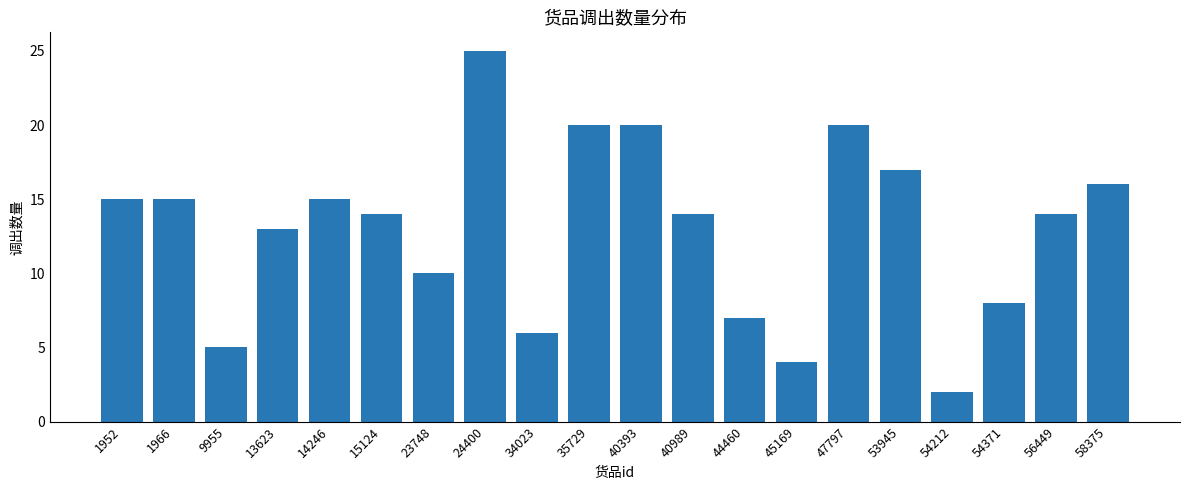

How many bars are there in total?

20